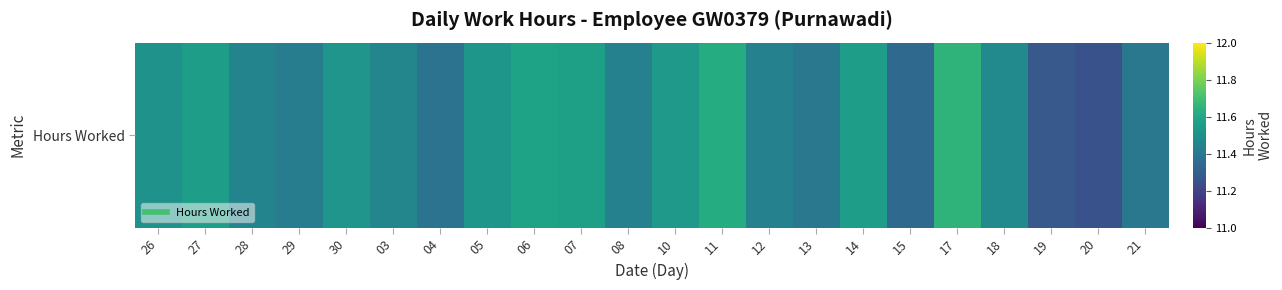

Which has a higher value, 15 or 19?

15